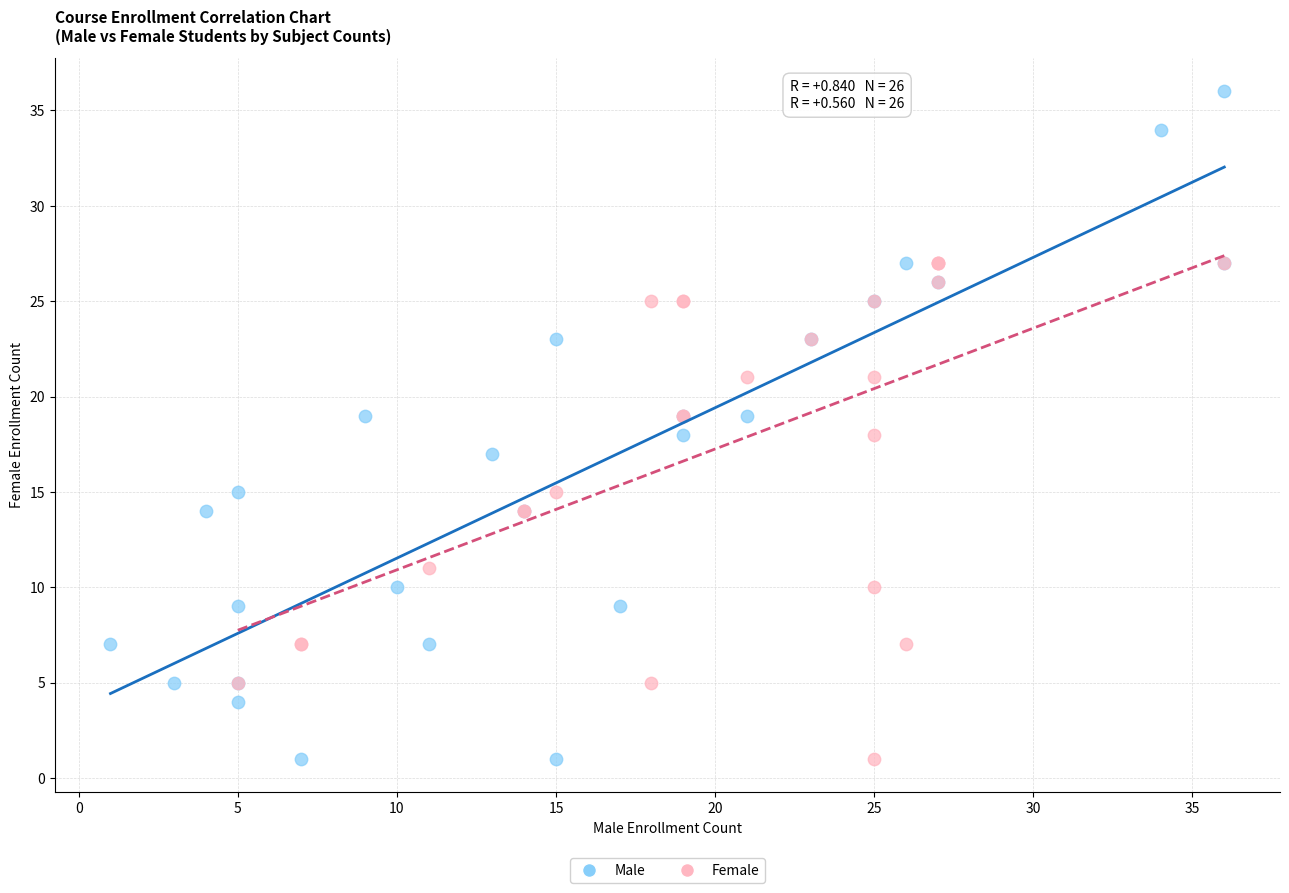

Which series contains the highest Y value?

Male